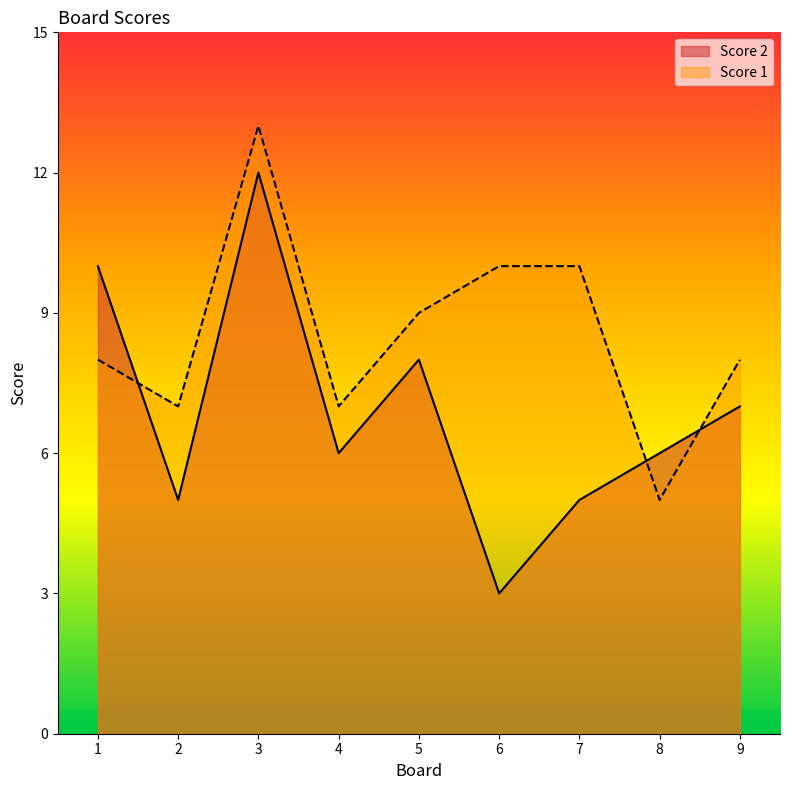

Where is Score 1 nearest to the value 9?

5